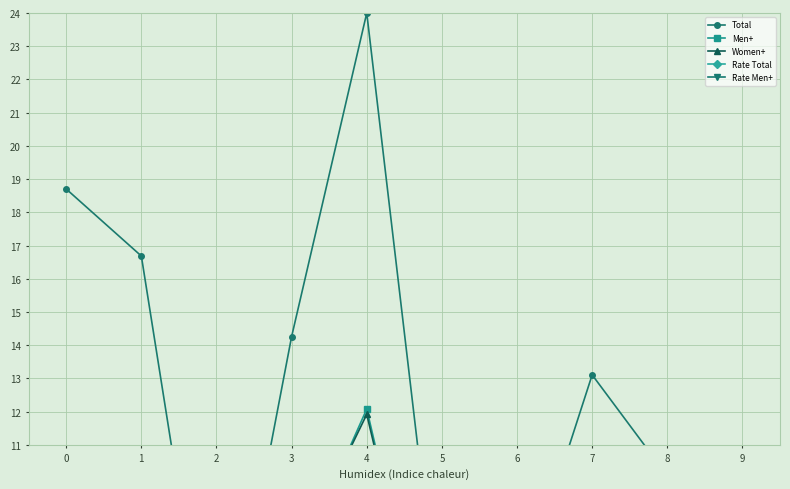

Reading right to left, list all the values displayed in this chart.

Total: 3.6	10.1	13.1	6.1	4.8	24.0	14.3	2.4	16.7	18.7
Men+: 2.8	5.9	6.9	2.8	2.4	12.1	7.0	1.3	8.3	9.3
Women+: 0.9	4.2	6.2	3.4	2.4	11.9	7.3	1.1	8.4	9.4
Rate Total: 0.0	0.1	0.1	0.0	0.0	0.1	0.1	0.0	0.1	0.1
Rate Men+: 0.0	0.1	0.1	0.0	0.0	0.1	0.1	0.0	0.1	0.1